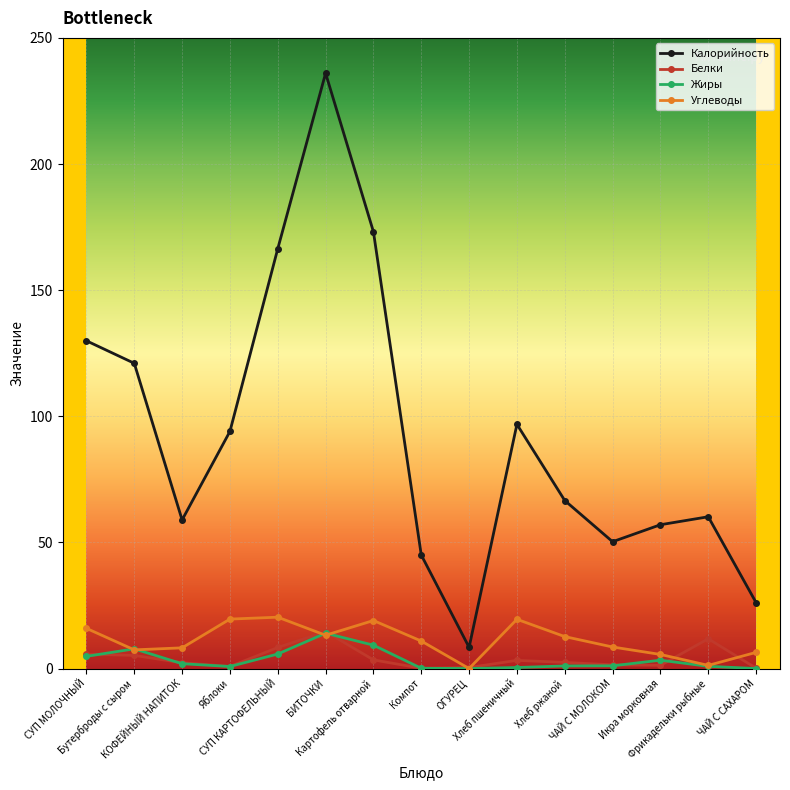

Which series has the largest range (max minus min)?

Калорийность